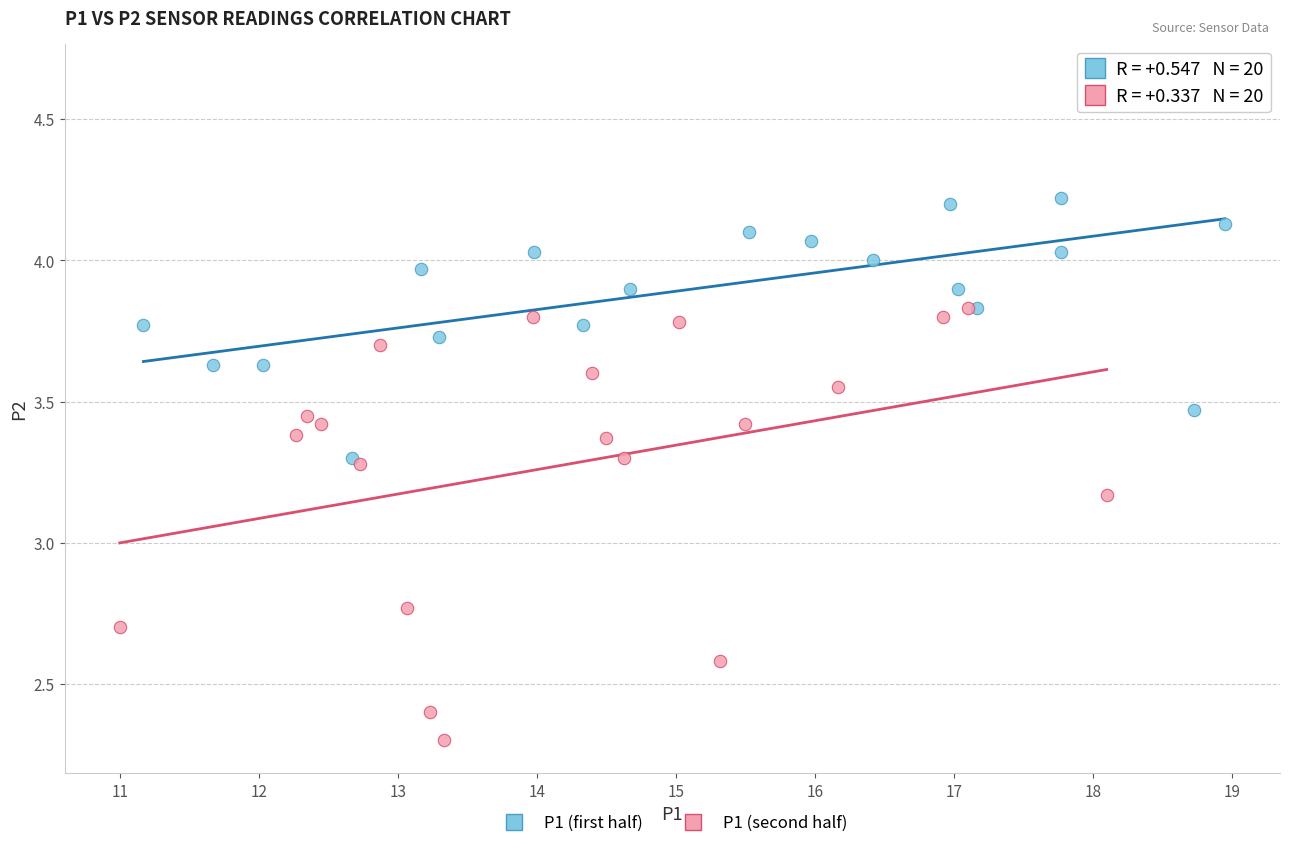

Which series reaches the minimum Y coordinate?

P1 (second half)